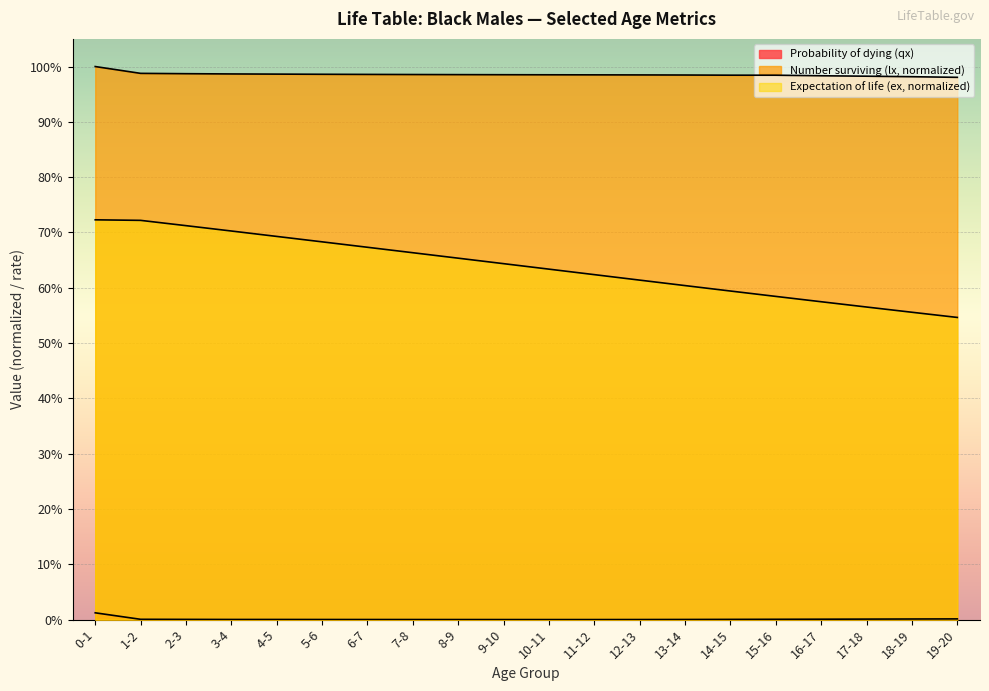

List the series in order of their overall mean, lowest first.

Probability of dying (qx), Expectation of life (ex, normalized), Number surviving (lx, normalized)